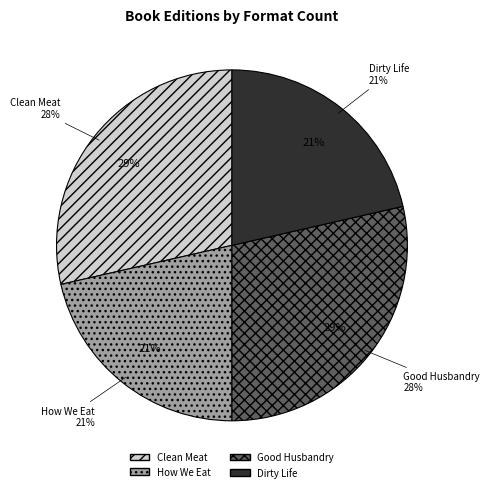

How many slices are in this pie chart?

4